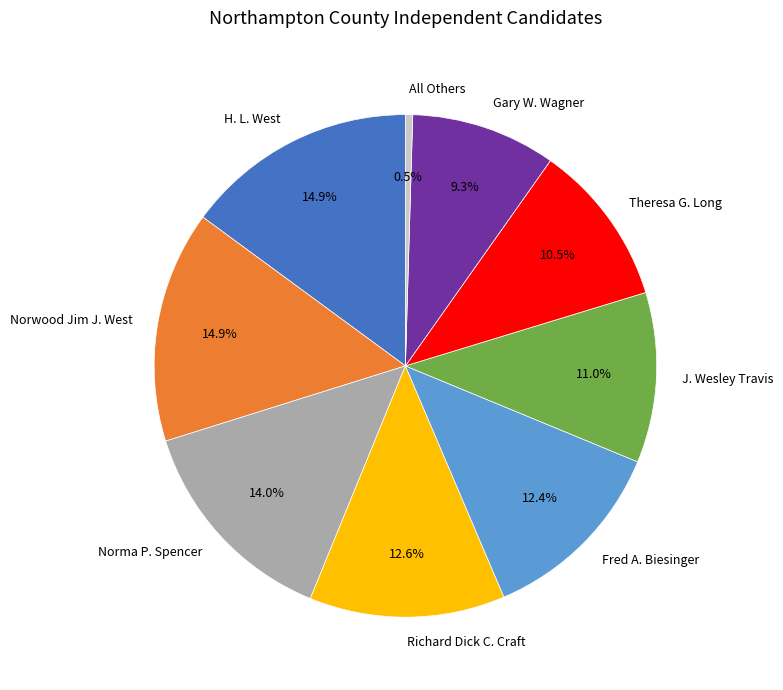

Between Gary W. Wagner and All Others, which is larger?

Gary W. Wagner